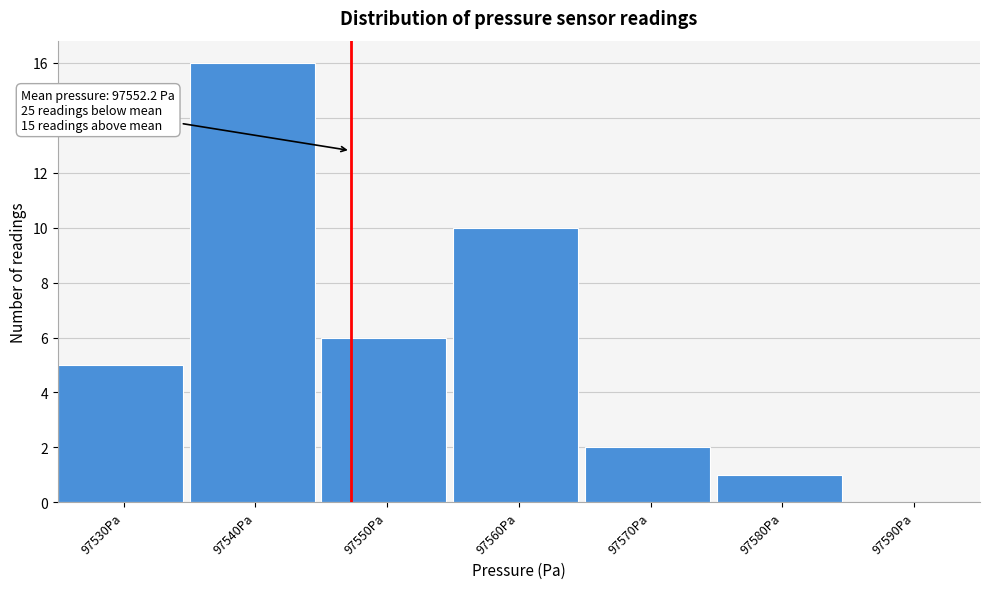

Reading left to right, what are all the values shown in this chart?

97530Pa=5	97540Pa=16	97550Pa=6	97560Pa=10	97570Pa=2	97580Pa=1	97590Pa=0